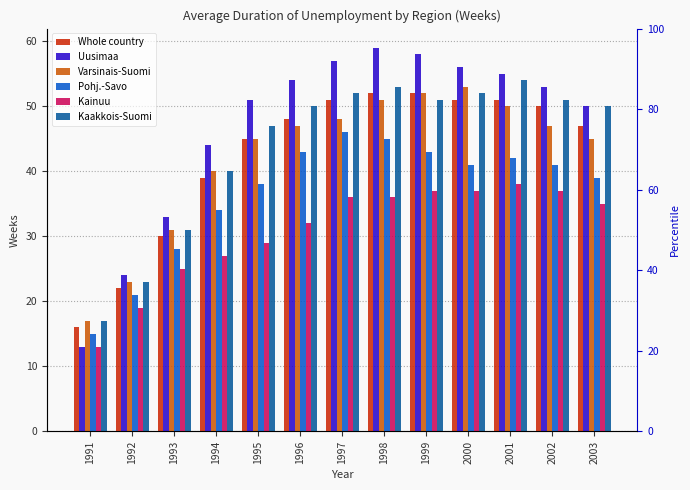

What is the average value of the Uusimaa series?

47